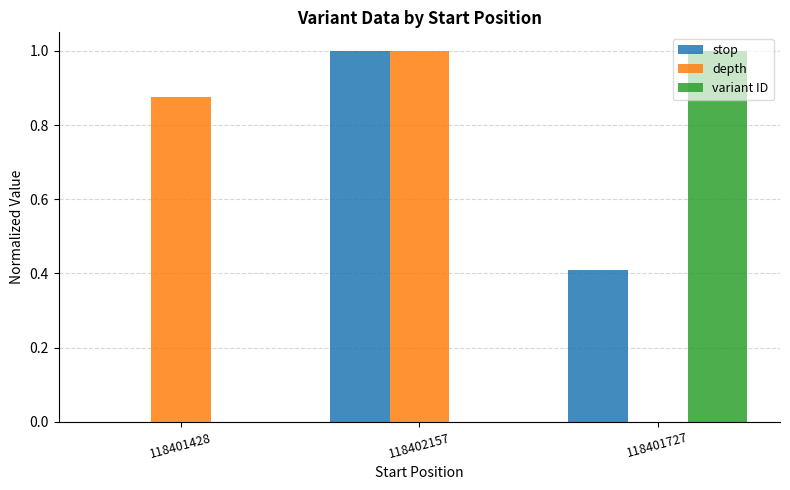

What is the maximum value shown in the chart?

1.0